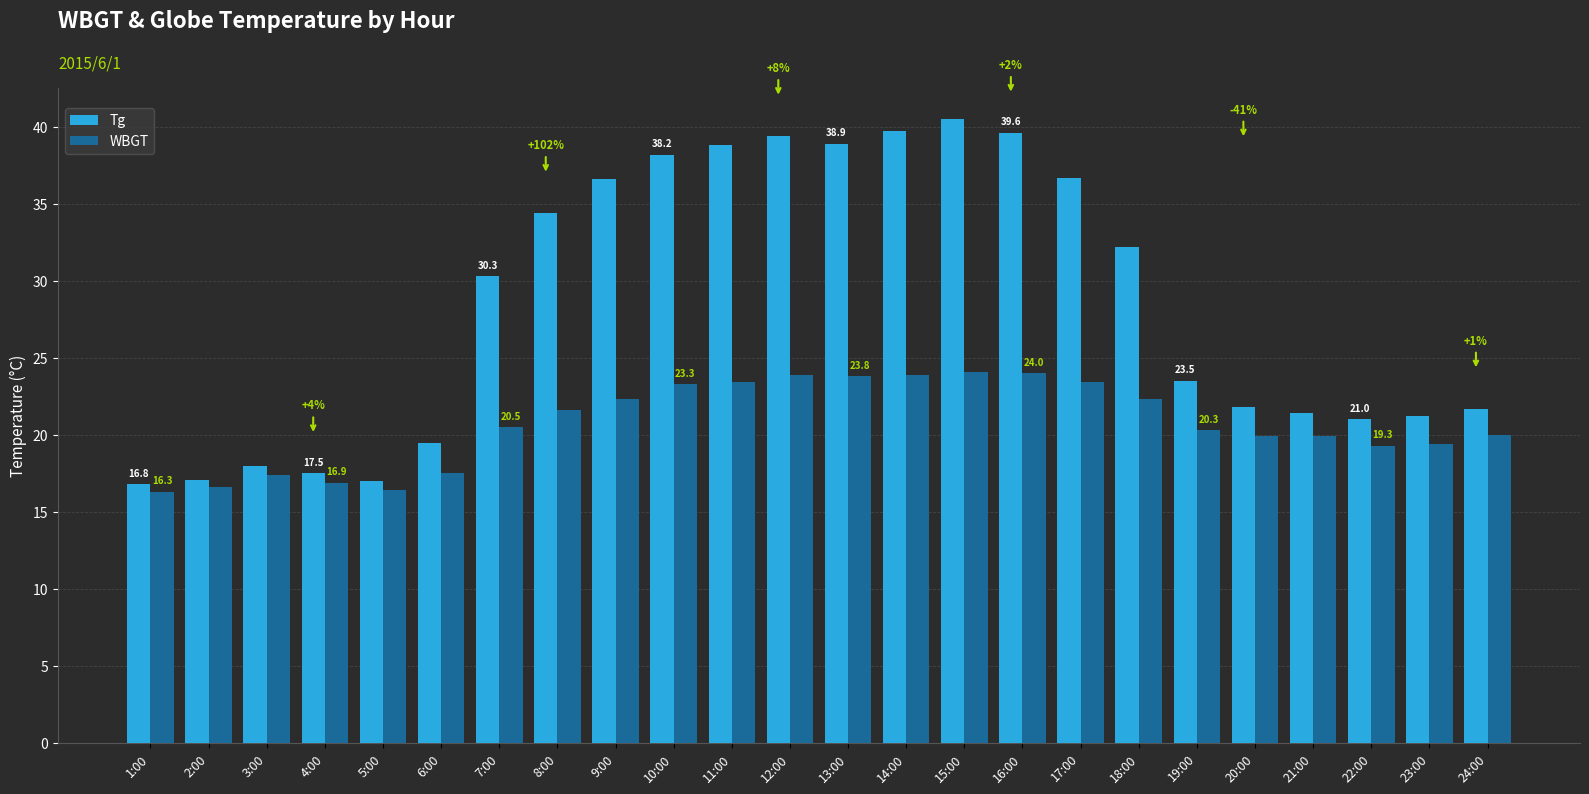

What is the minimum value for Tg?

16.8